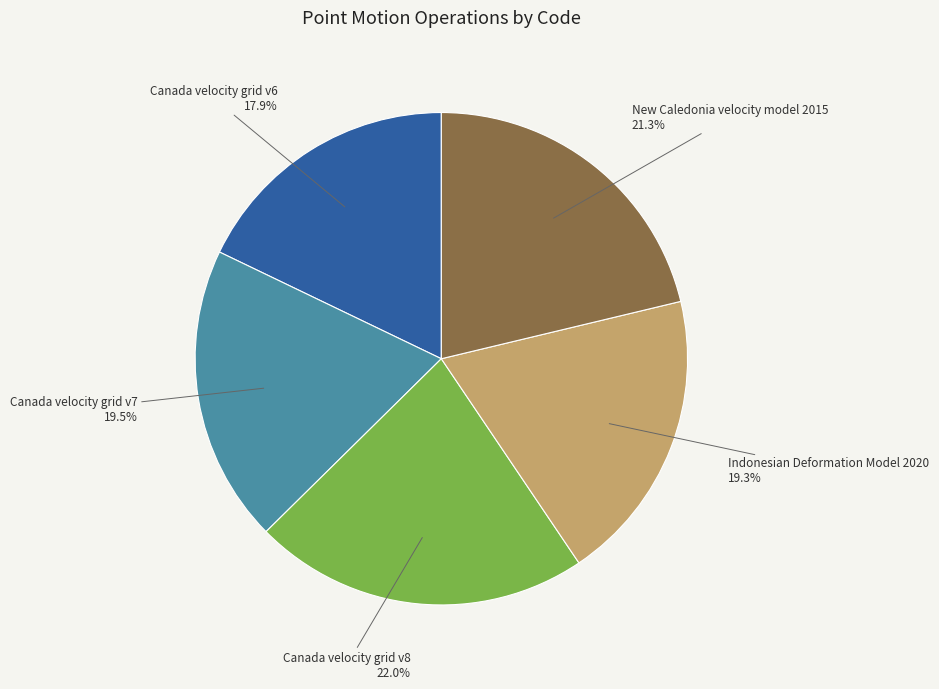

True or false: Indonesian Deformation Model 2020 accounts for 19% of the total.

True